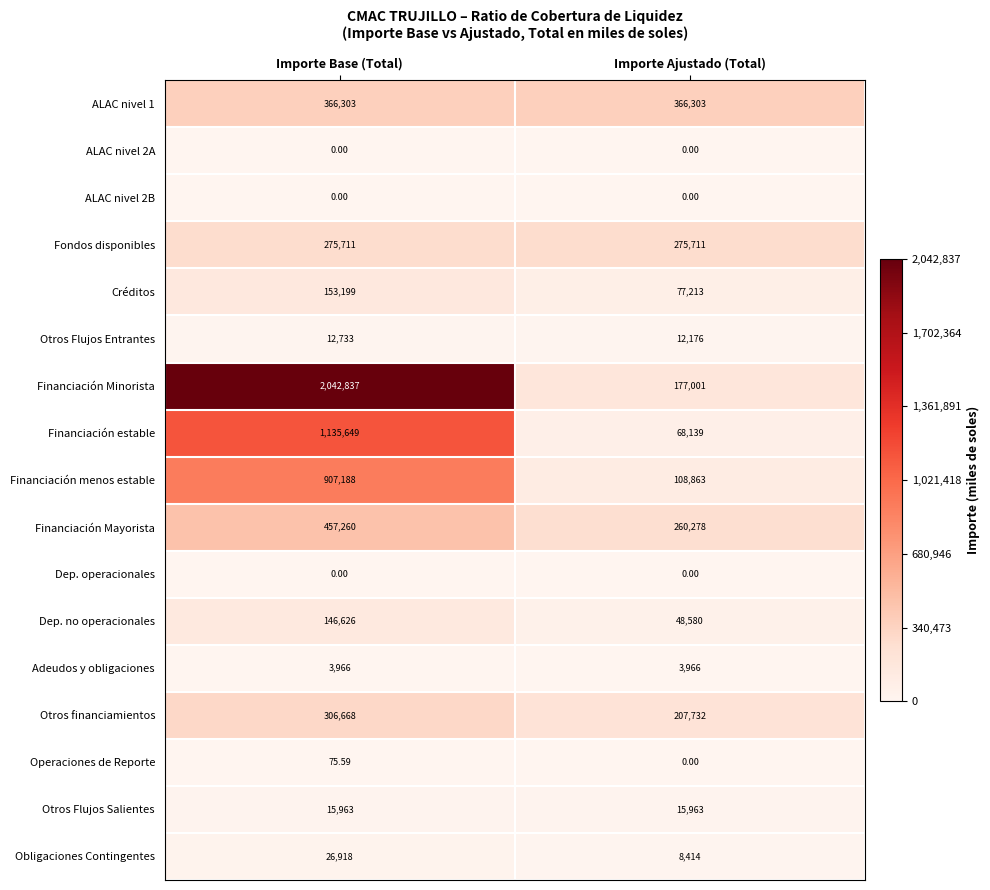

At which category is the sum across all series the highest?

Importe Base (Total)